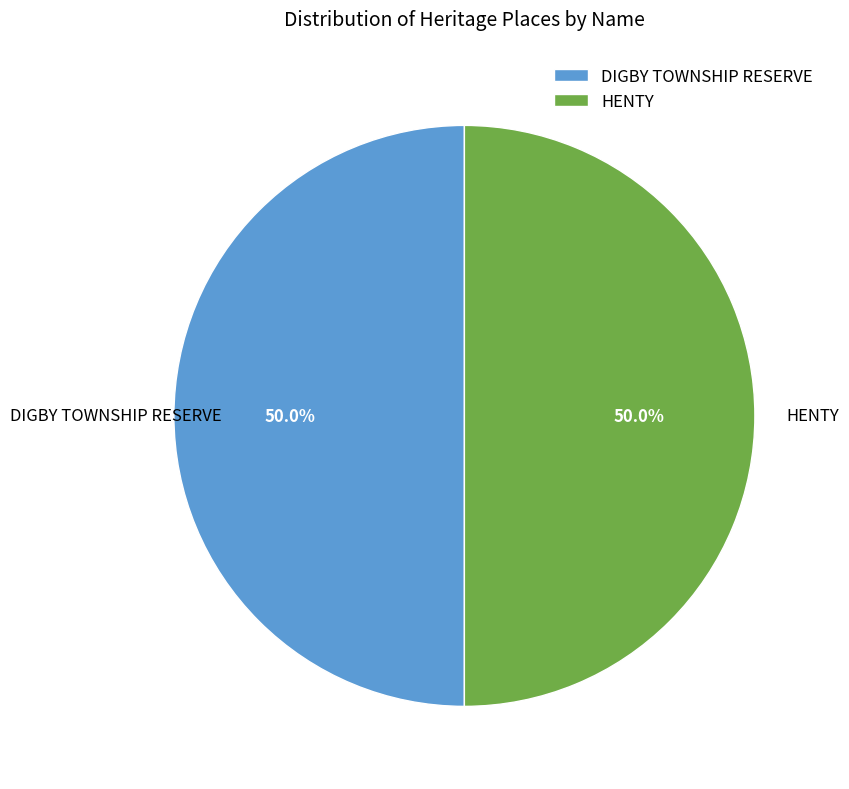

Count the number of slices in the pie.

2